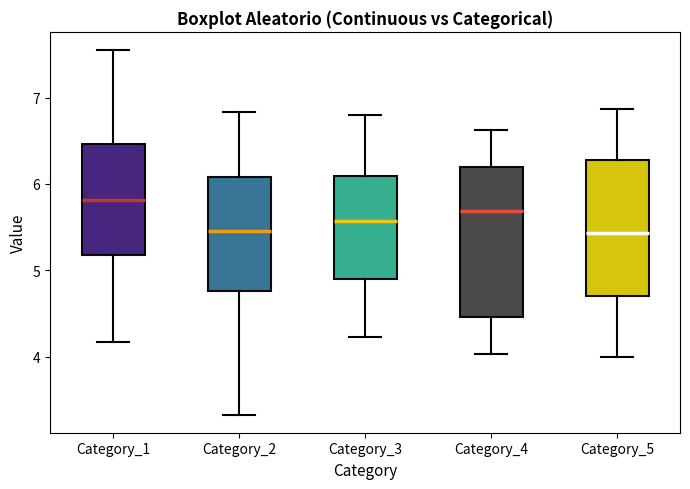

Reading left to right, read every box against the y-axis: the position of its median line, the range the box covers, and the ends of its whiskers. The values are not printed on the chart, so give them approximately, as read against the axis.

Category_1: median 5.8, box 5.2 to 6.5, whiskers 4.2 to 7.6
Category_2: median 5.5, box 4.8 to 6.1, whiskers 3.3 to 6.8
Category_3: median 5.6, box 4.9 to 6.1, whiskers 4.2 to 6.8
Category_4: median 5.7, box 4.5 to 6.2, whiskers 4.0 to 6.6
Category_5: median 5.4, box 4.7 to 6.3, whiskers 4.0 to 6.9